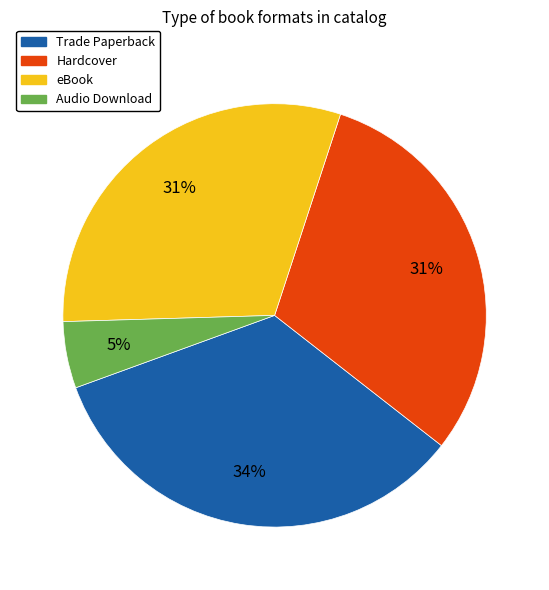

To the nearest percent, what is the difference between the largest and smallest slice percentages?

29%